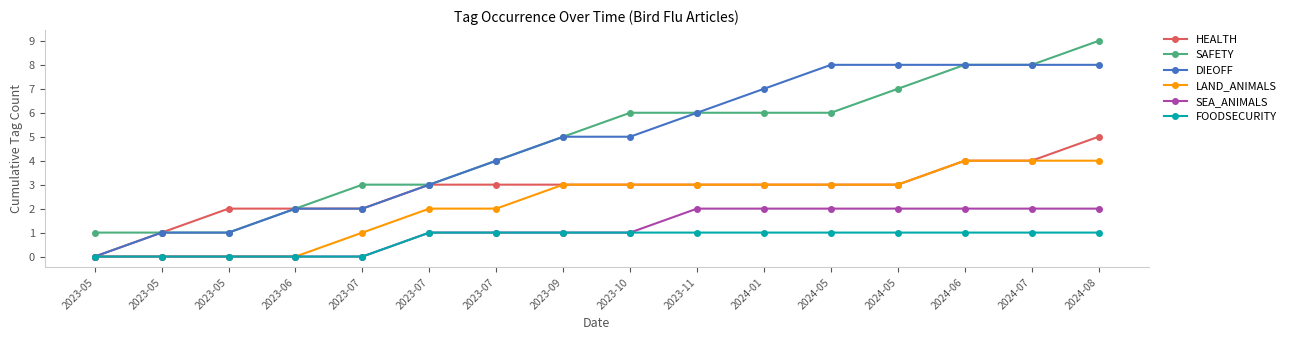

Is this an area chart (filled region under the line)?

No